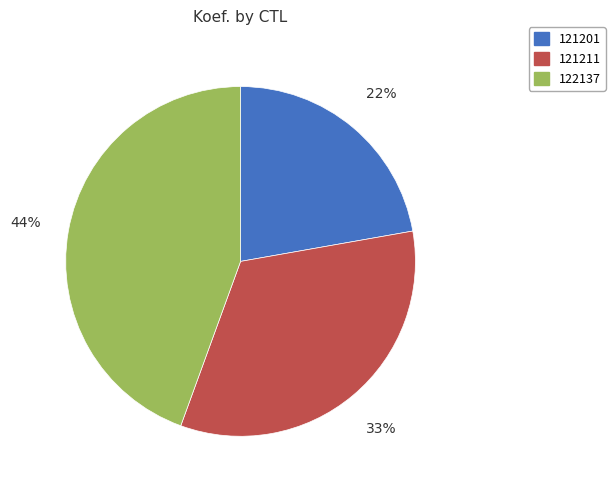

True or false: 121211 accounts for 43% of the total.

False